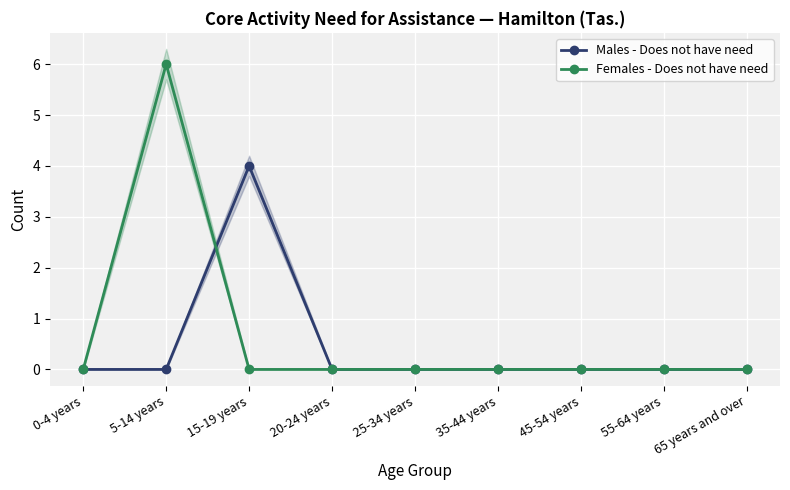

Which category has the lowest value across all series?

0-4 years